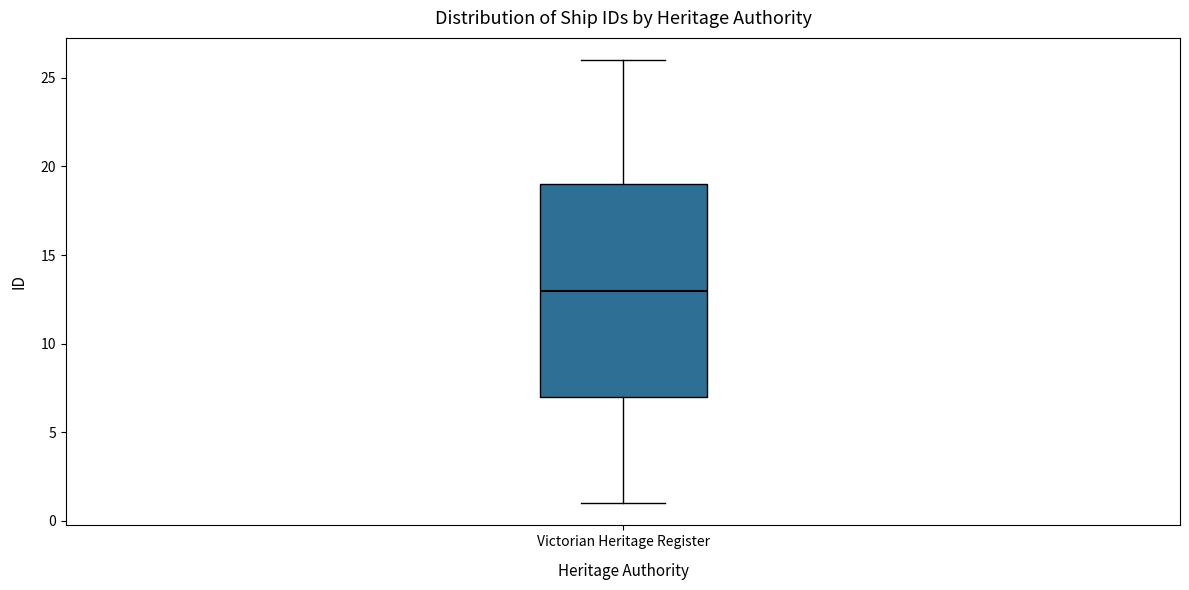

Read this box plot against the y-axis: the position of the median line, the range covered by the box, and the ends of both whiskers. The values are not printed on the chart, so give them approximately, as read against the axis.

median 13, box 7 to 19, whiskers 1 to 26